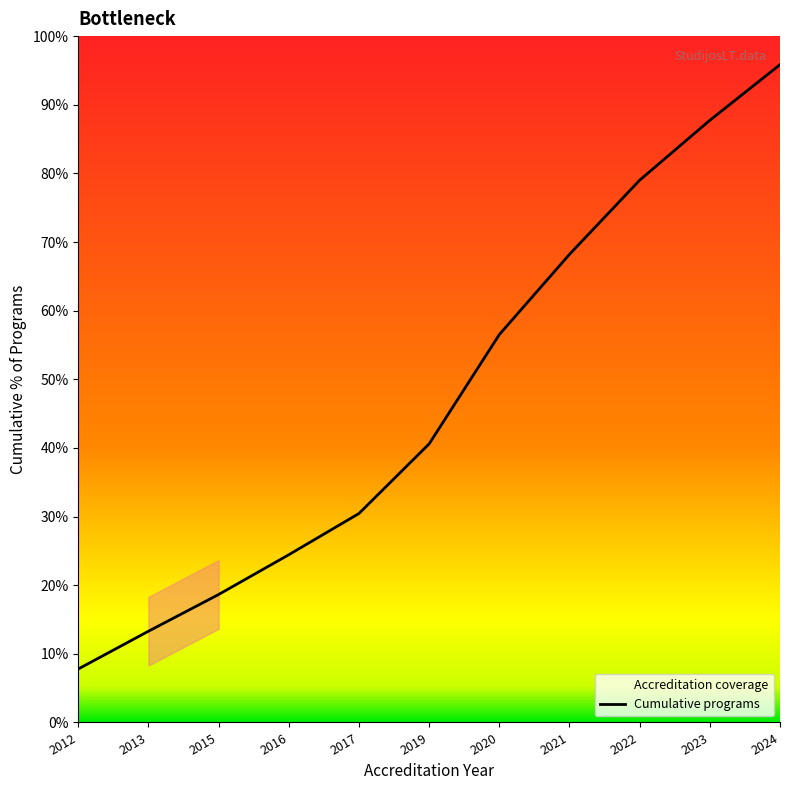

True or false: the data shows 15.2 at 2017.

False